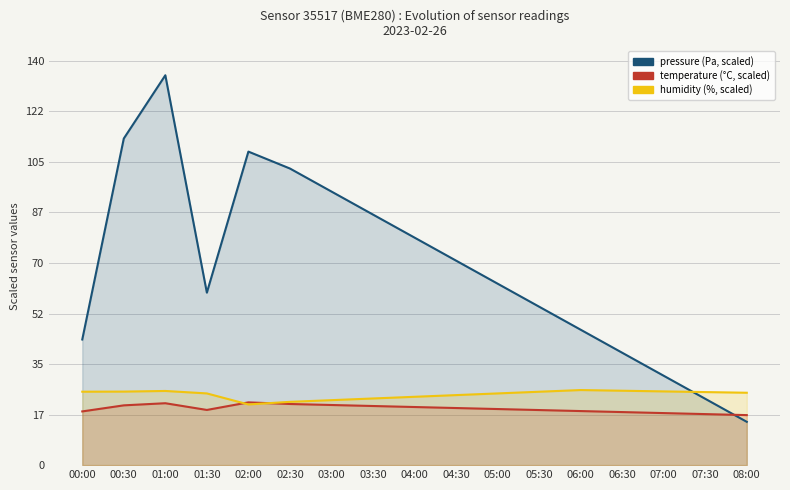

Reading left to right, what are all the values shown in this chart?

pressure: 43.5	113.1	135.0	59.7	108.6	102.7	94.7	86.8	78.8	70.8	62.8	54.9	46.9	38.9	30.9	23.0	15.0
temperature: 18.6	20.7	21.4	19.1	21.7	21.2	20.8	20.5	20.1	19.8	19.4	19.1	18.7	18.4	18.0	17.7	17.3
humidity: 25.4	25.5	25.7	24.8	21.0	21.9	22.5	23.1	23.7	24.2	24.8	25.4	26.0	25.8	25.5	25.3	25.1